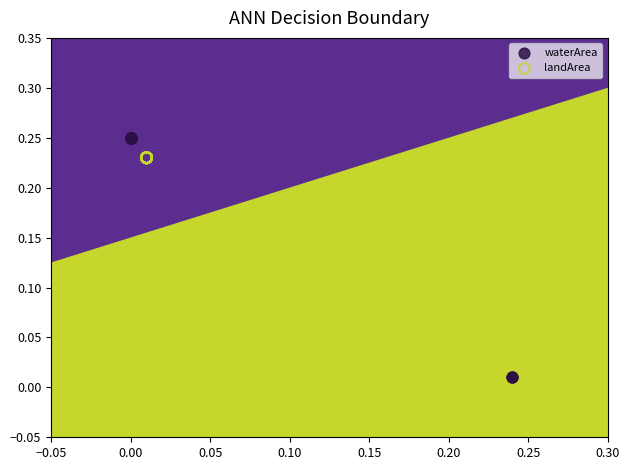

Which series contains the highest Y value?

waterArea